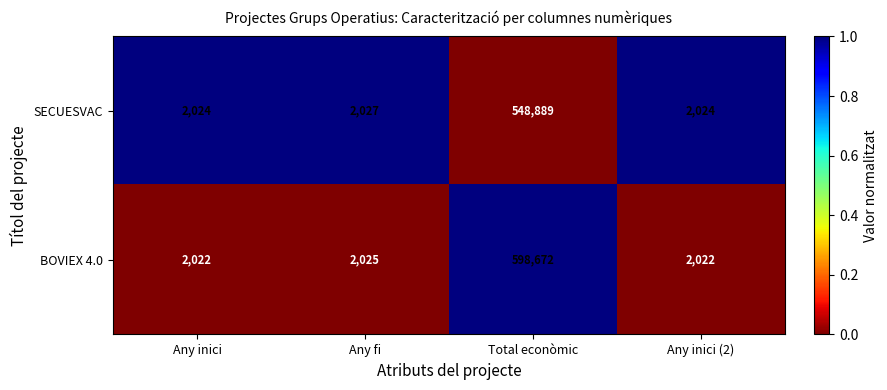

The BOVIEX 4.0 series shows 1316 at Any inici. True or false?

False